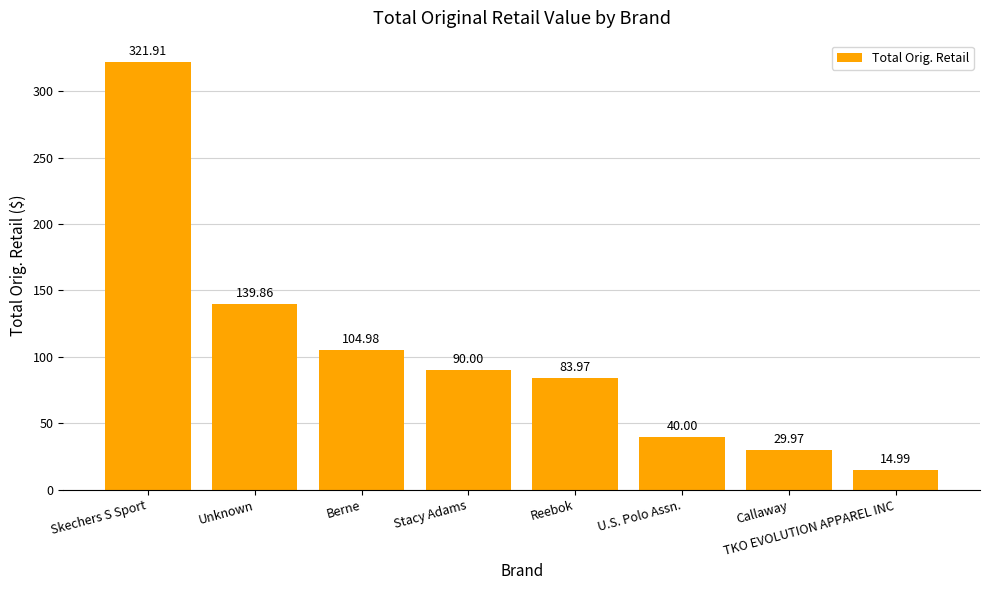

At which label is the value closest to 168?

Unknown